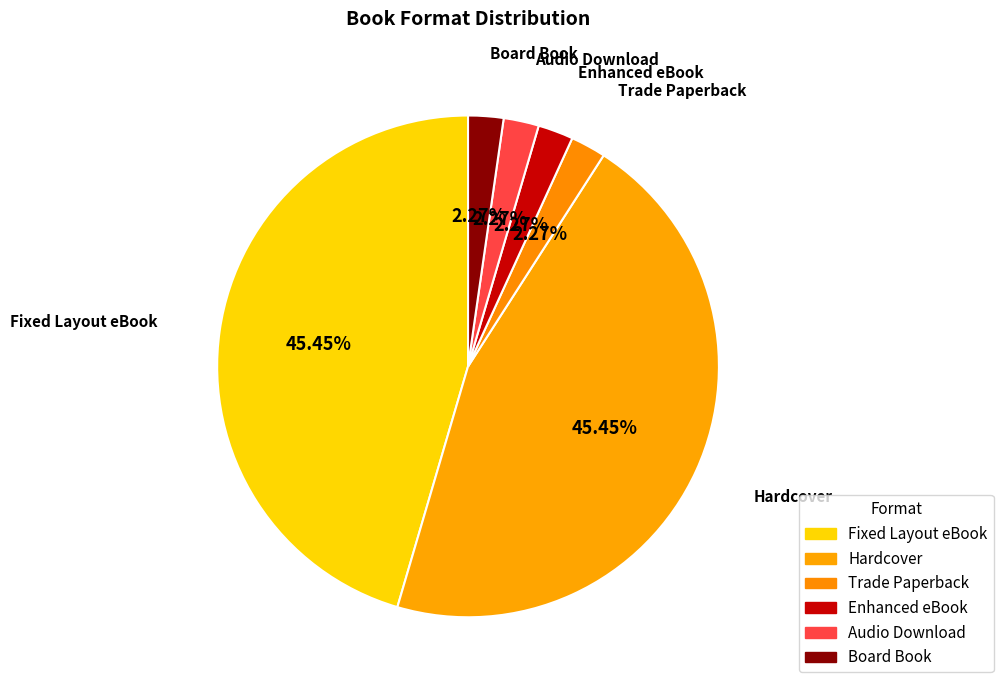

Combined, do Board Book and Trade Paperback account for over 50%?

No